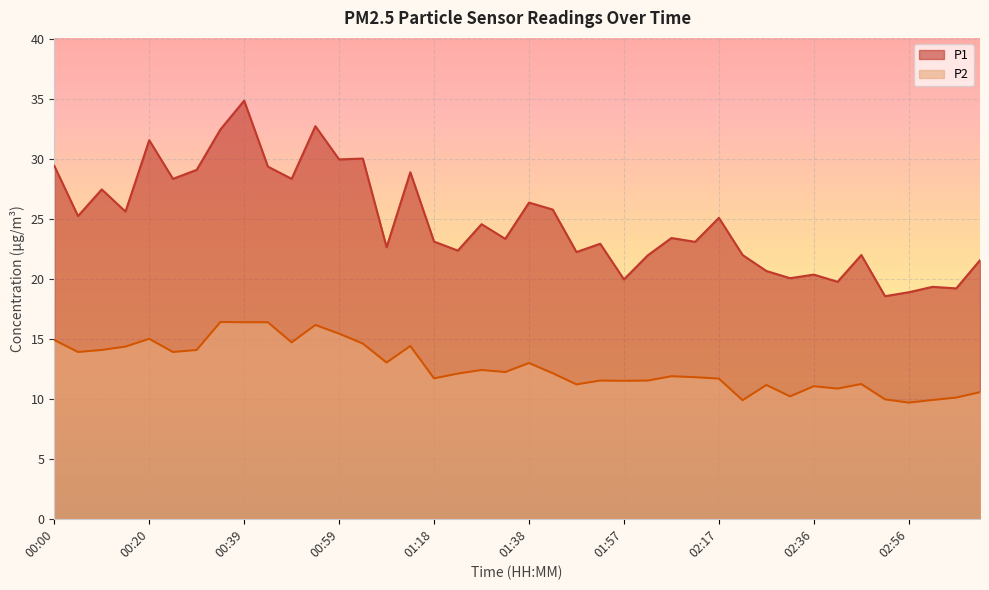

What is the sum of the P2 values at 02:41 and 00:29?

24.9